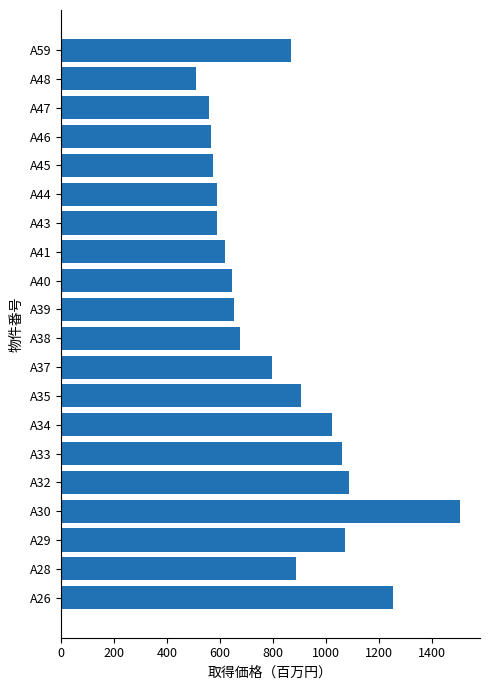

Which has a higher value, A41 or A46?

A41